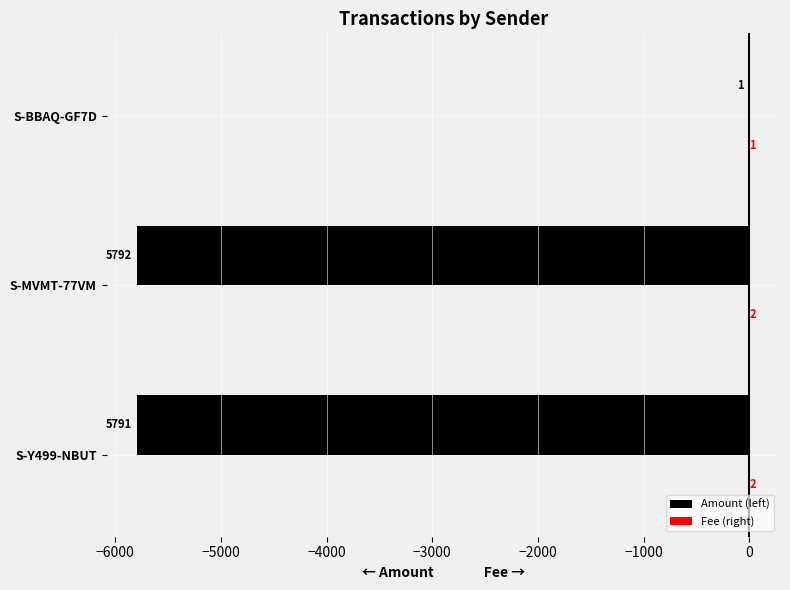

The value of Amount (left) at S-MVMT-77VM is -5792. True or false?

True